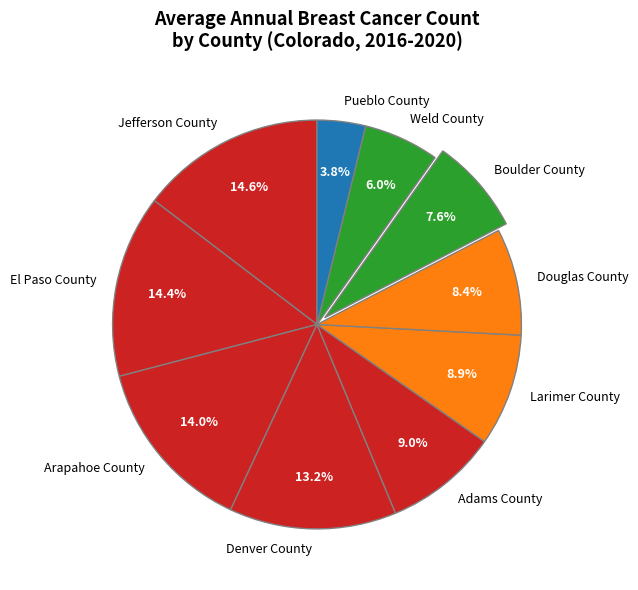

Does any single category account for the majority?

No